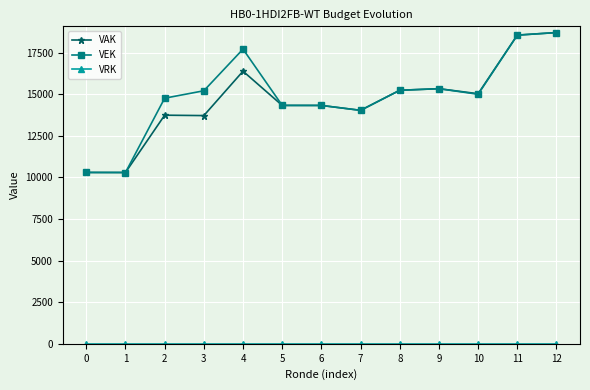

How many lines are shown in the chart?

3